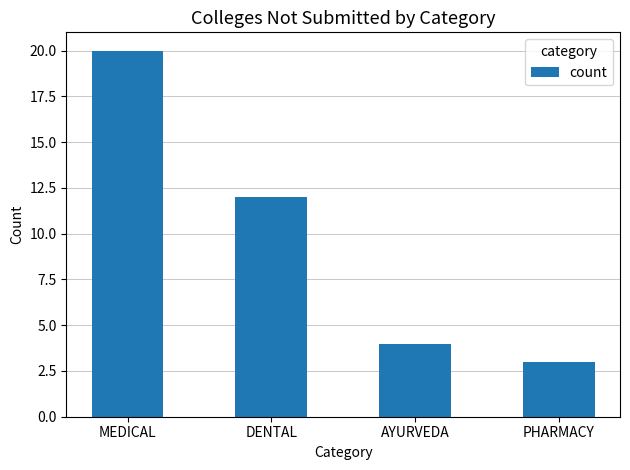

Reading right to left, what are all the values shown in this chart?

3	4	12	20